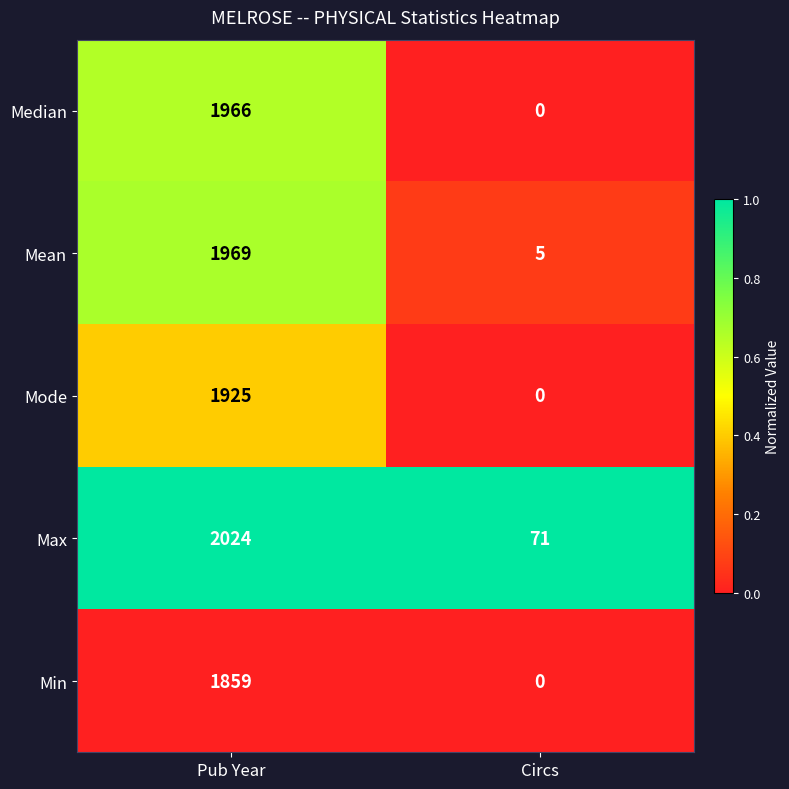

At which label does Median reach its minimum?

Circs